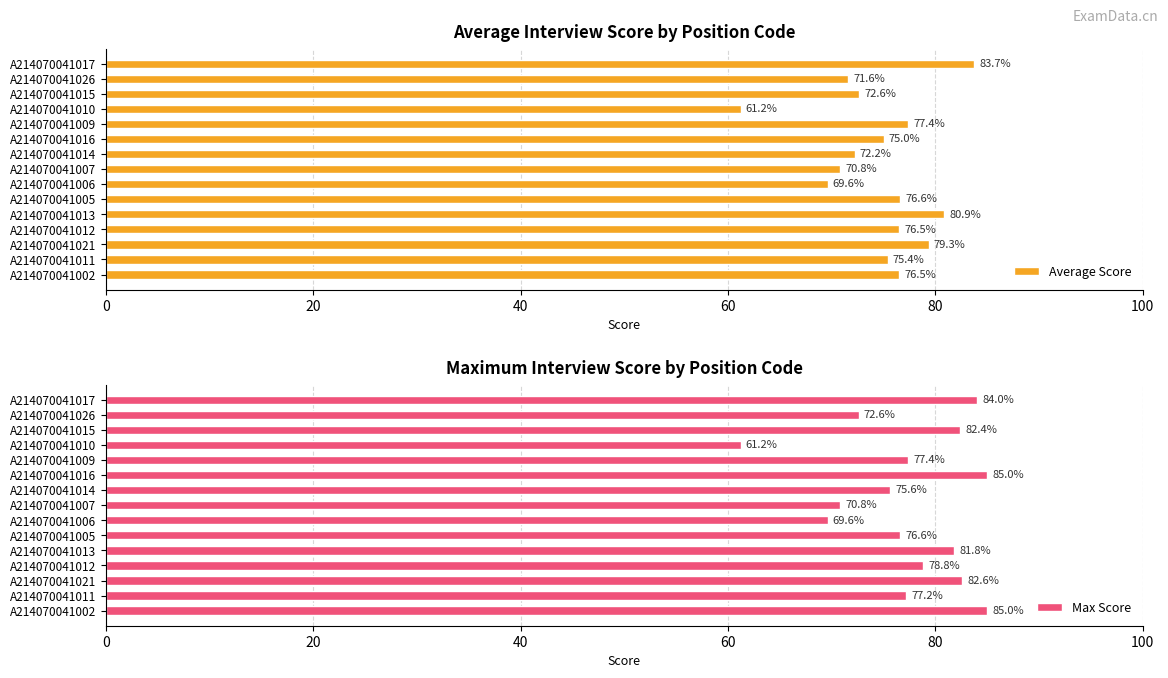

At which label is Max Score closest to 73?

A214070041026